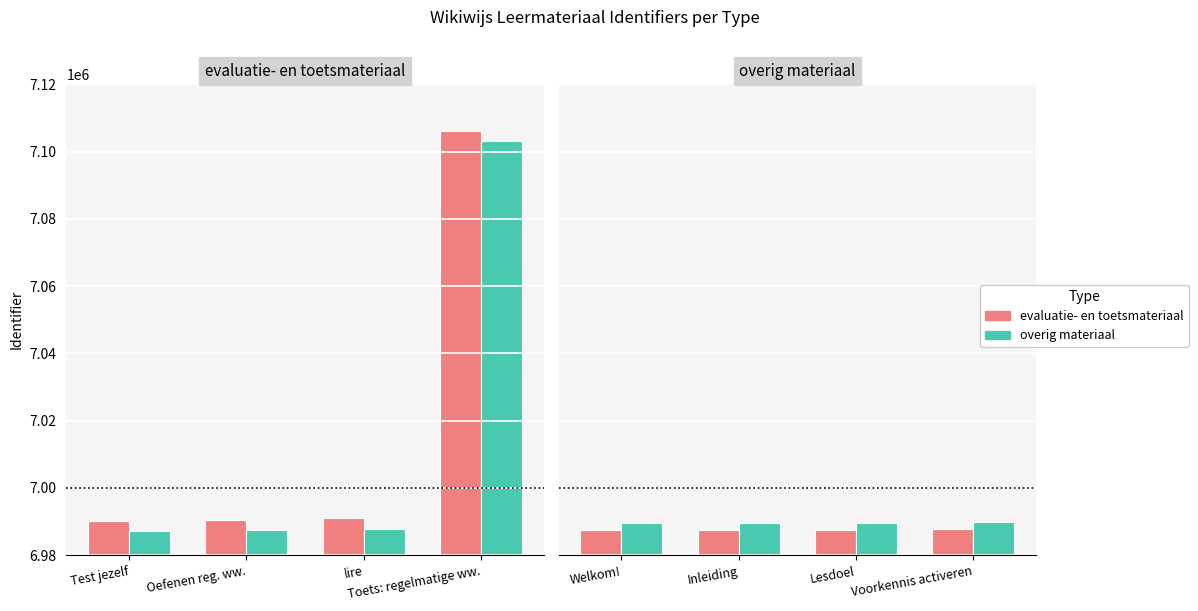

What is the approximate value of overig materiaal at Lesdoel, to the nearest 10?

6989500